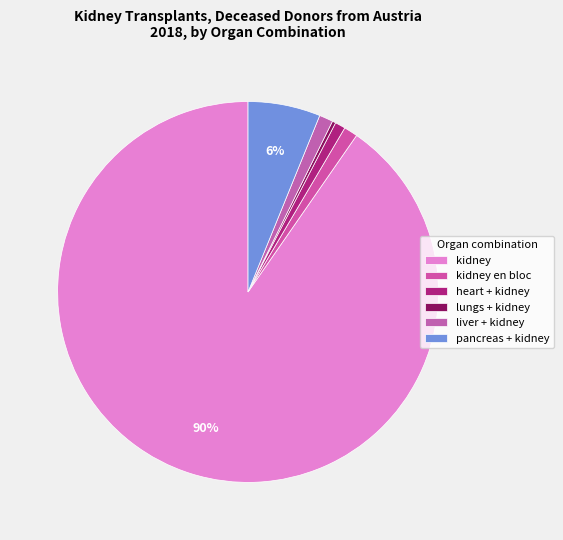

To the nearest percent, what is the difference between the largest and smallest slice percentages?

90%